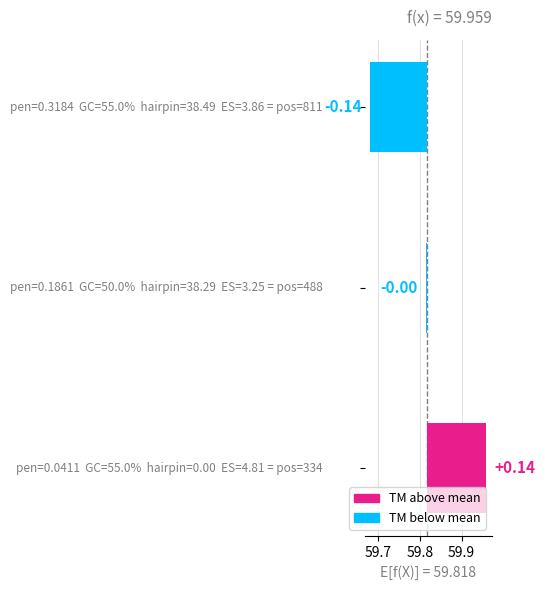

What is the change in value from 59.6 to 59.7?

-0.1